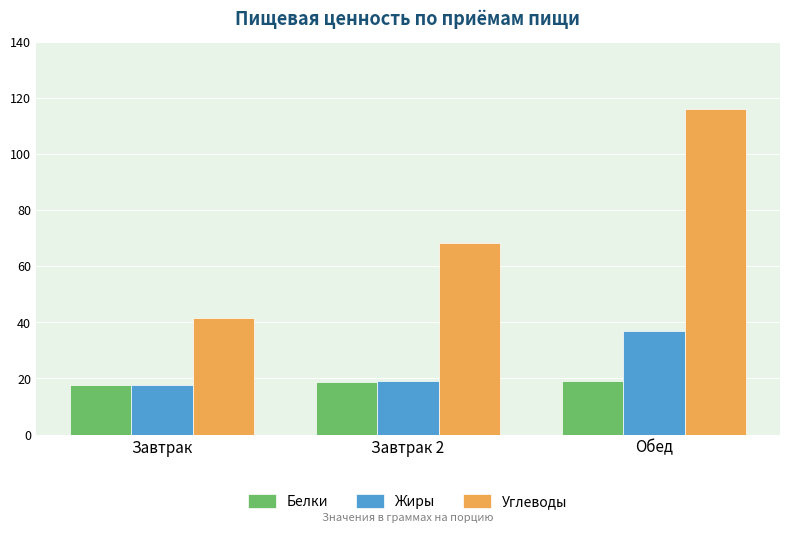

How many bars are there in each group?

3